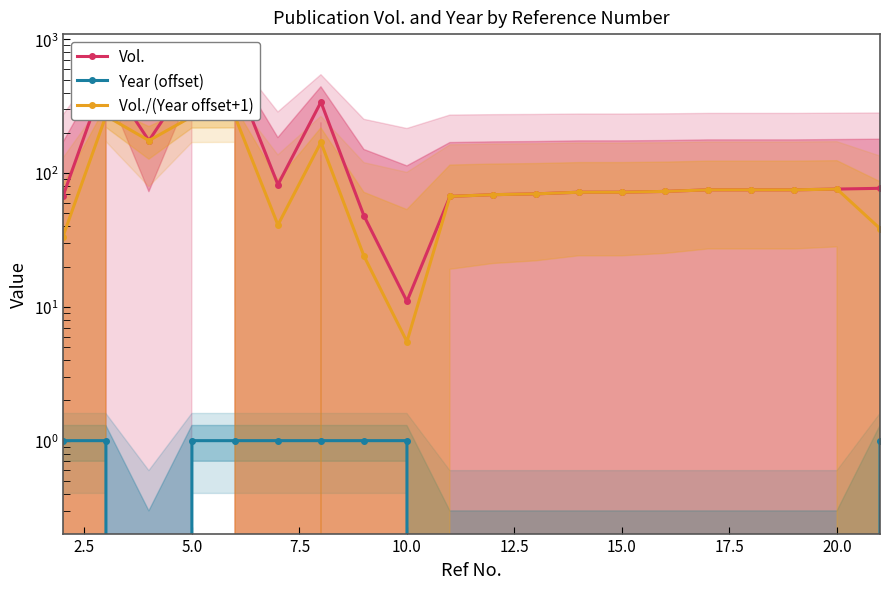

Between 10.0 and 15.0, which series saw the biggest shift?

Vol./(Year offset+1)